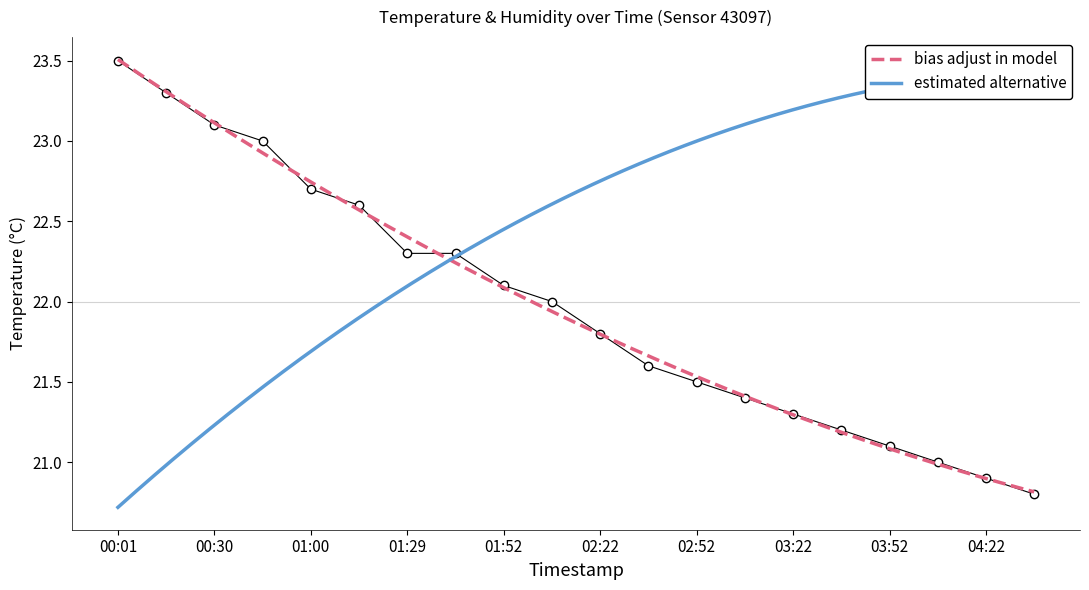

What is the difference between the second highest and second lowest values in the humidity series?

2.4